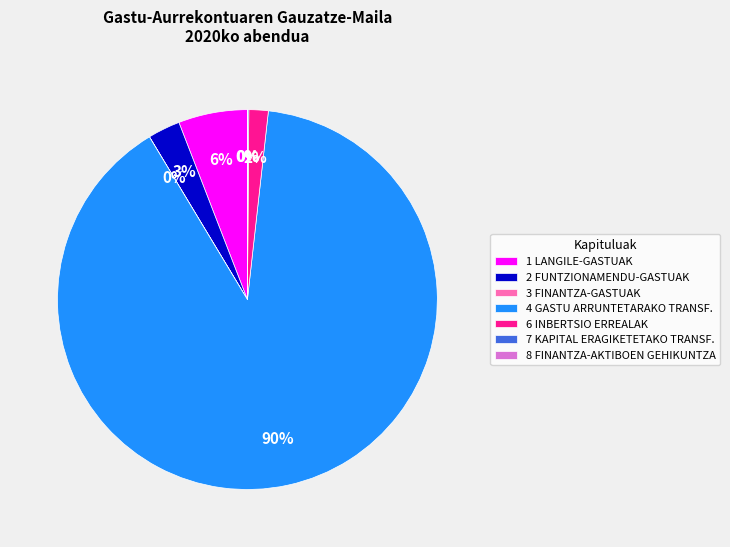

To the nearest percent, what is the average slice percentage?

14%